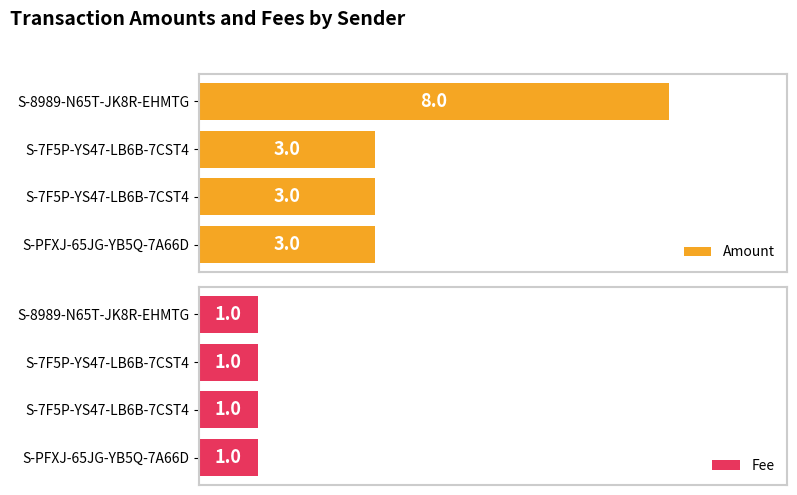

List the series in order of their peak value, lowest first.

Fee, Amount